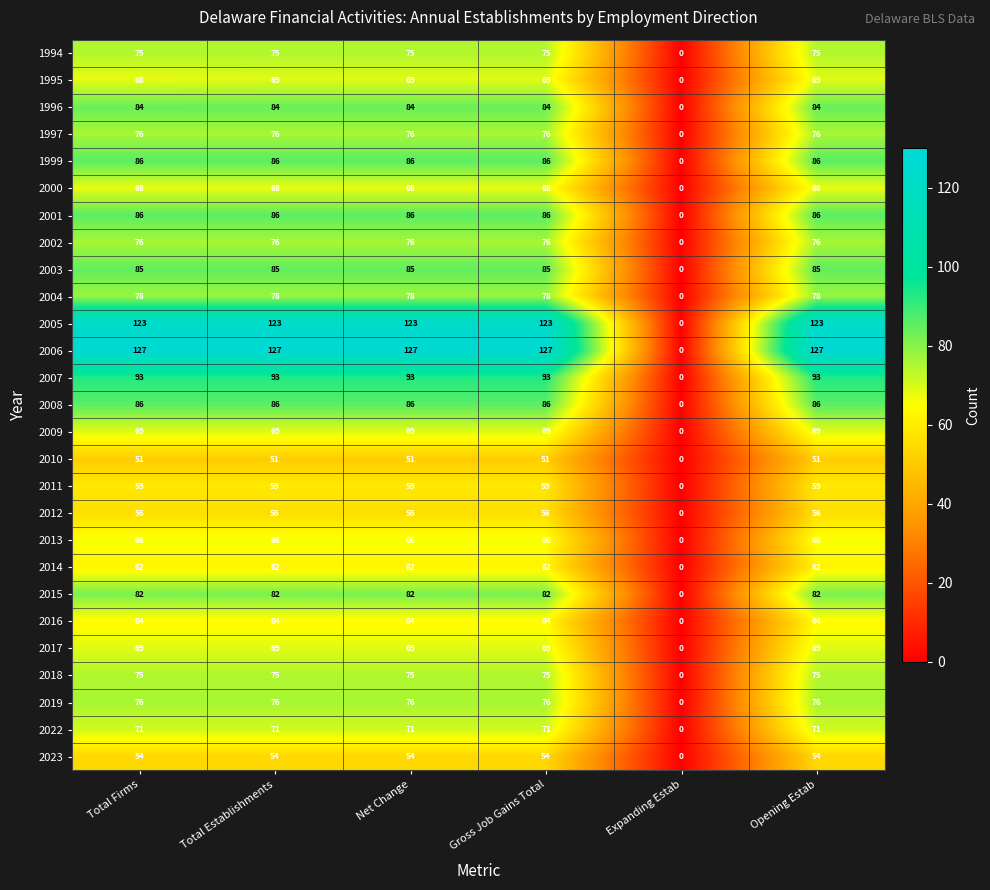

What is the sum of all 2003 values?

425